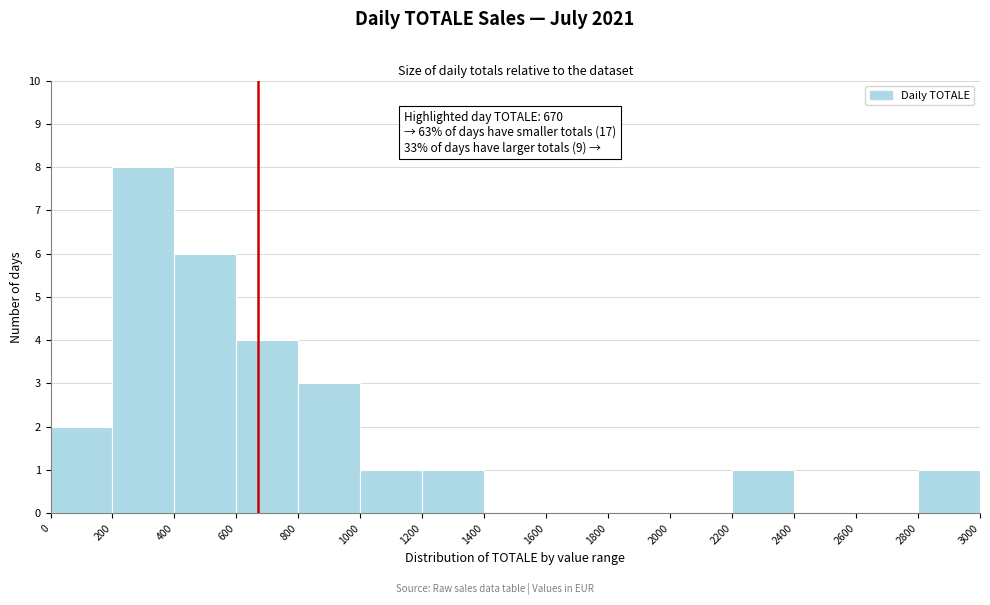

Which range on the x-axis has the tallest bar?

200 to 400